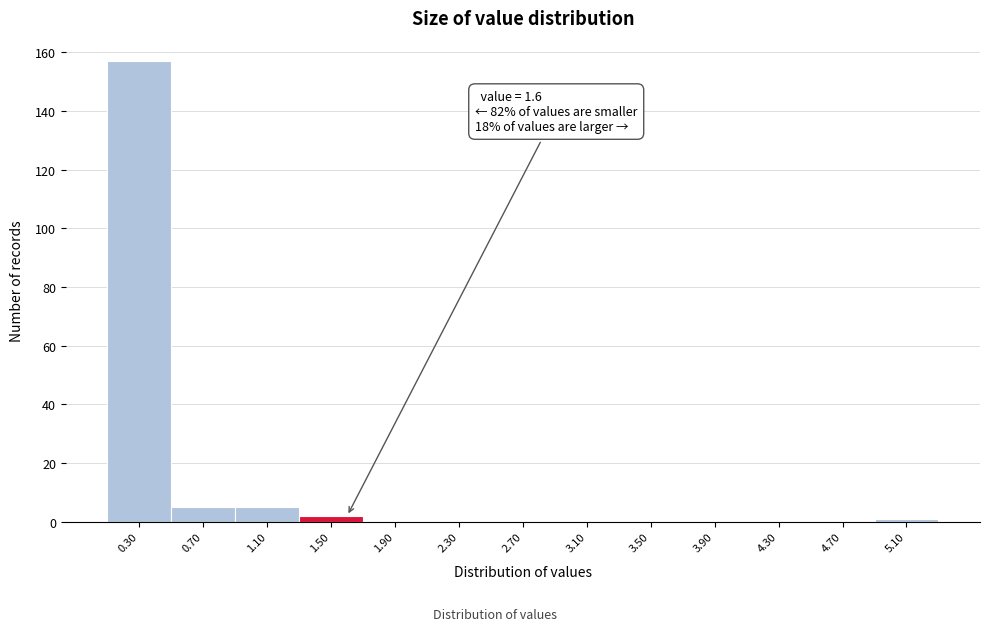

Which range on the x-axis has the tallest bar?

0.1 to 0.5